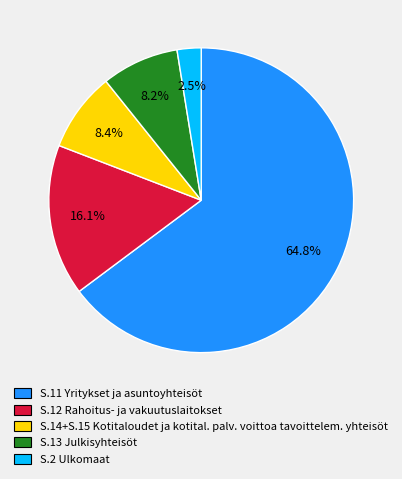

Does any single category account for the majority?

Yes